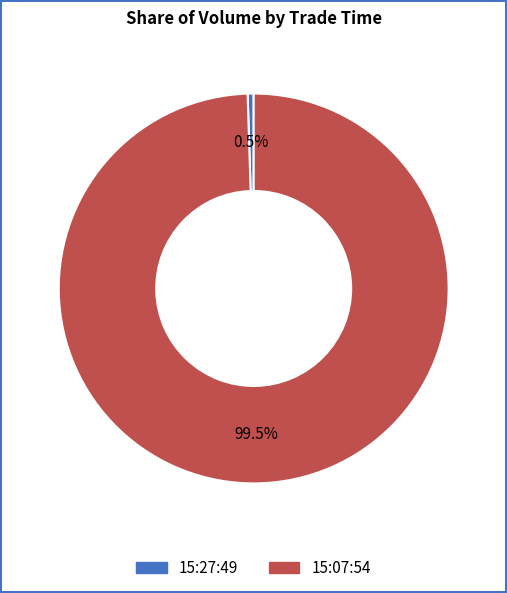

Is the sum of 15:07:54 and 15:27:49 greater than half?

Yes